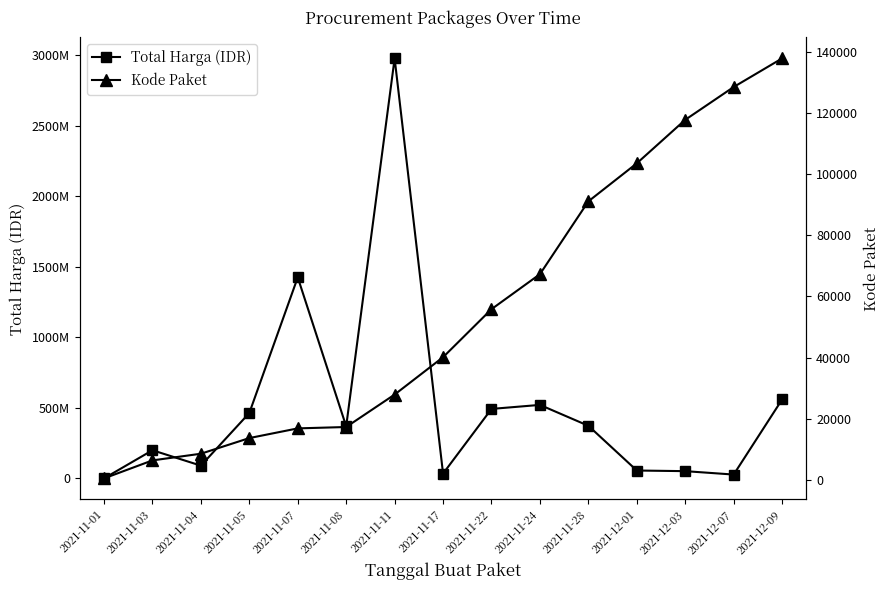

Between 2021-11-11 and 2021-11-17, which is larger?

2021-11-11